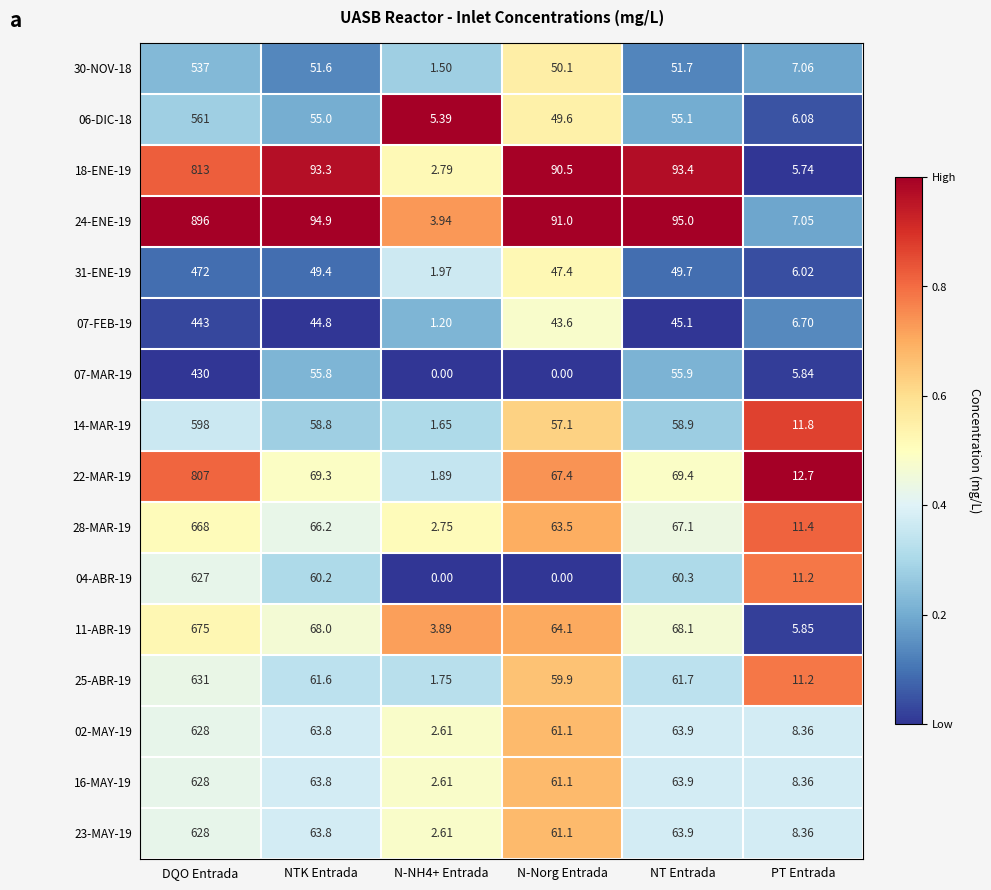

Between DQO Entrada and NT Entrada, which series saw the biggest shift?

24-ENE-19